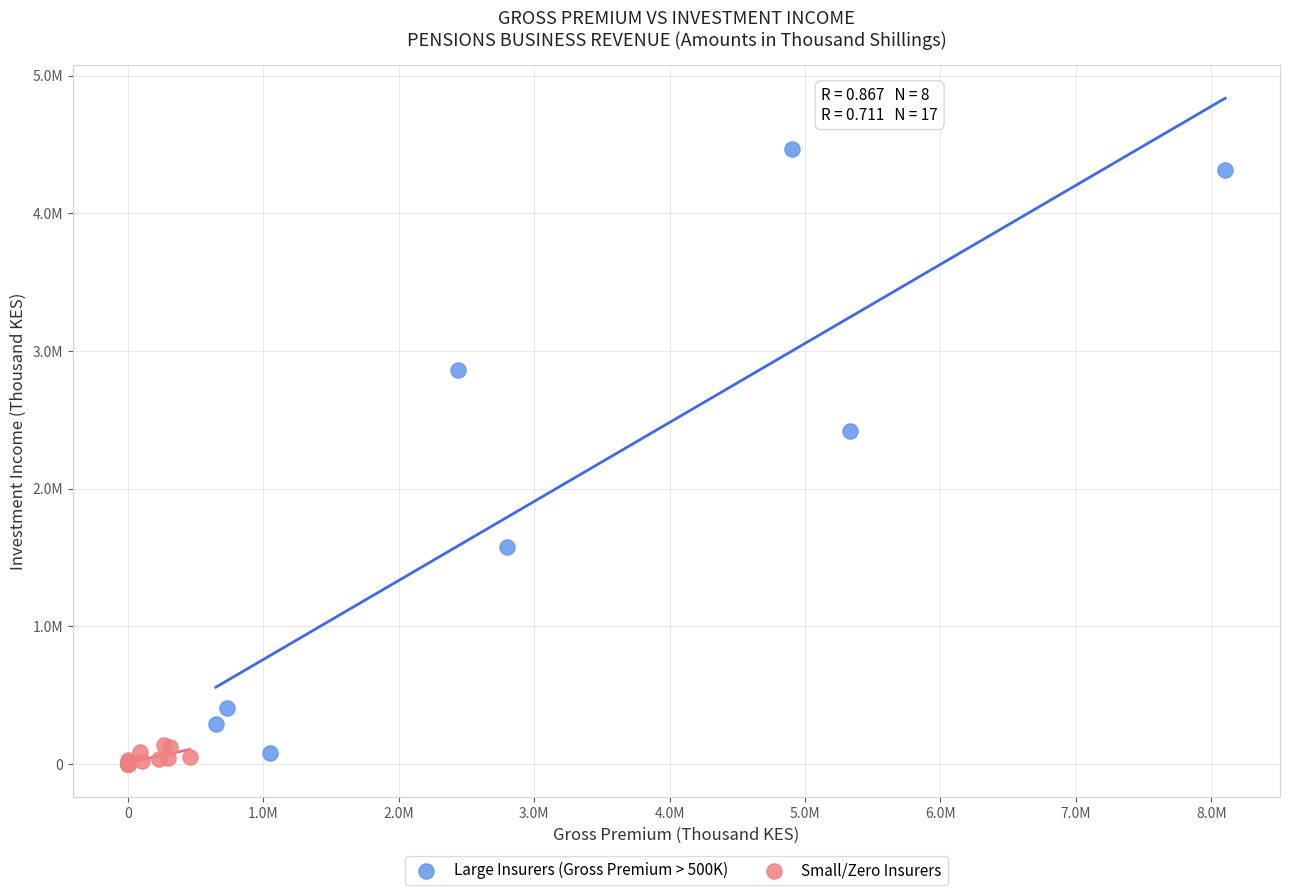

Which series reaches the minimum Y coordinate?

Small/Zero Insurers